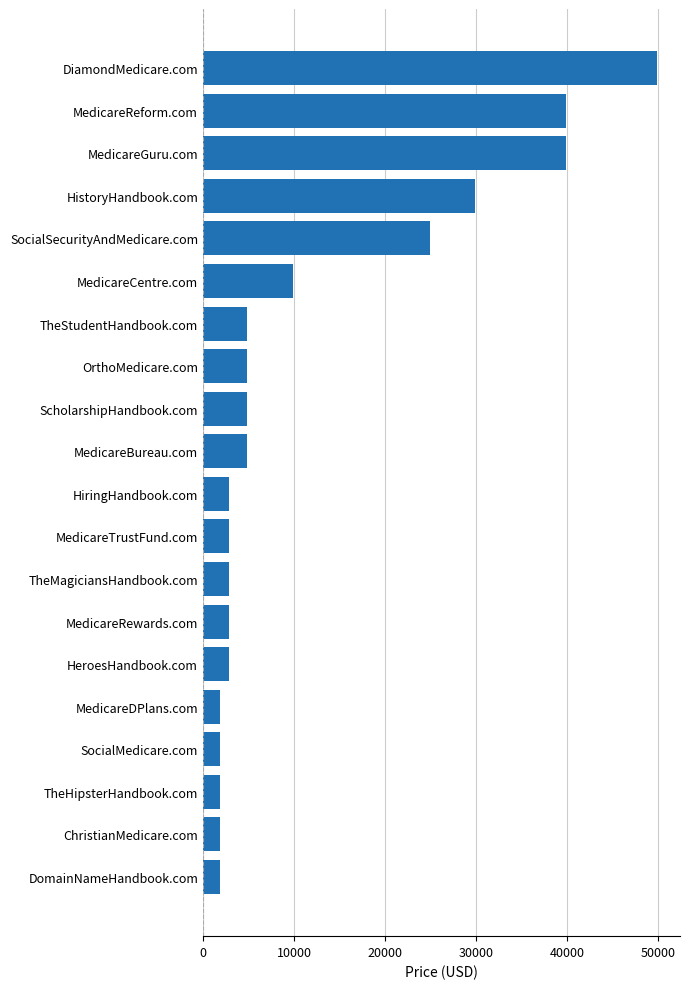

Reading bottom to top, what are all the values shown in this chart?

DomainNameHandbook.com=1888	ChristianMedicare.com=1888	TheHipsterHandbook.com=1888	SocialMedicare.com=1888	MedicareDPlans.com=1888	HeroesHandbook.com=2888	MedicareRewards.com=2888	TheMagiciansHandbook.com=2888	MedicareTrustFund.com=2888	HiringHandbook.com=2888	MedicareBureau.com=4888	ScholarshipHandbook.com=4888	OrthoMedicare.com=4888	TheStudentHandbook.com=4888	MedicareCentre.com=9888	SocialSecurityAndMedicare.com=24888	HistoryHandbook.com=29888	MedicareGuru.com=39888	MedicareReform.com=39888	DiamondMedicare.com=49888